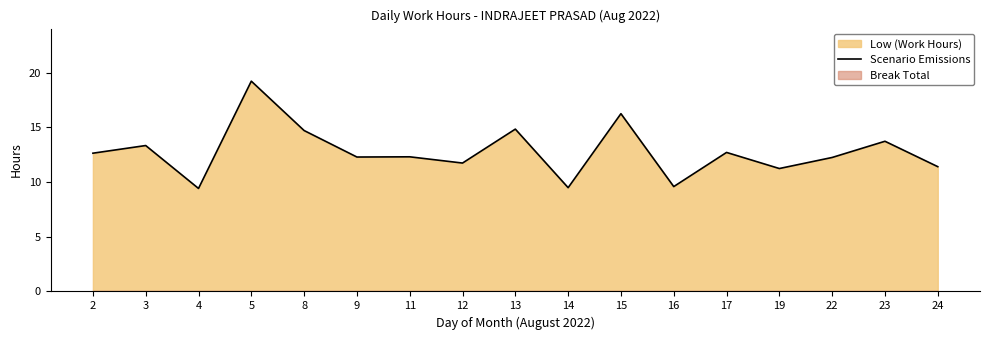

True or false: the data has more than 0 interior local peaks.

True